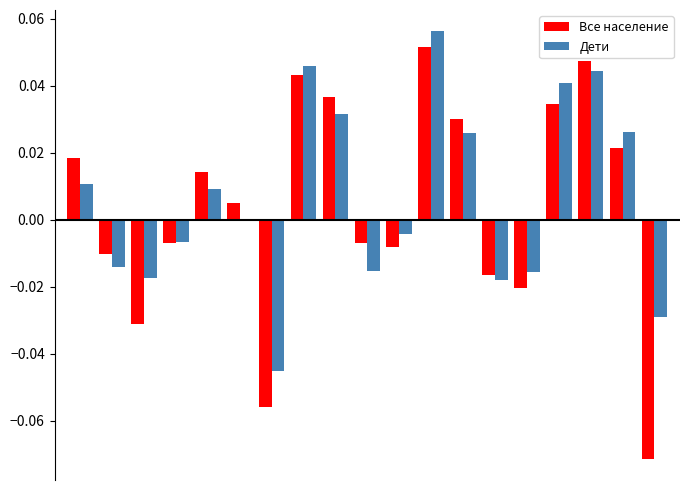

How many series are shown in this chart?

2